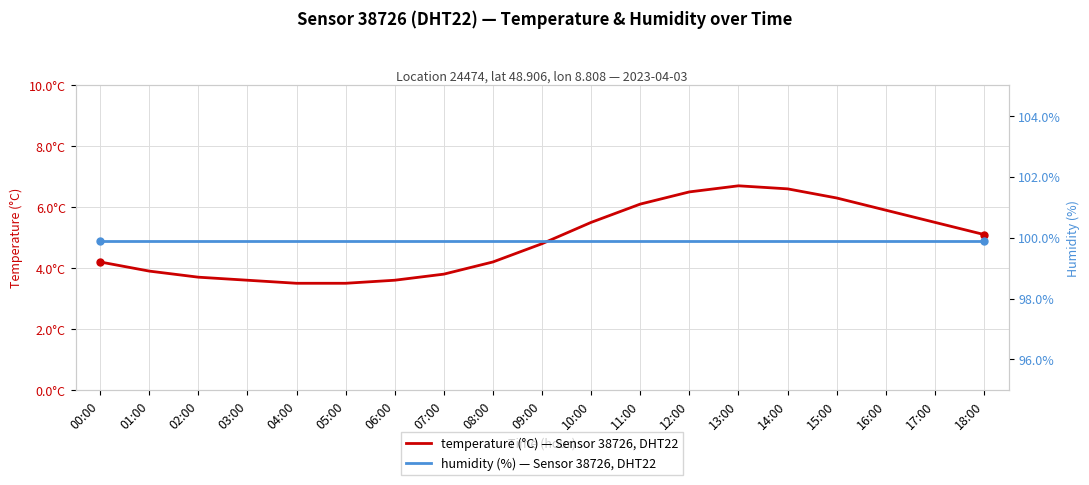

How many values in the temperature series exceed 4?

12